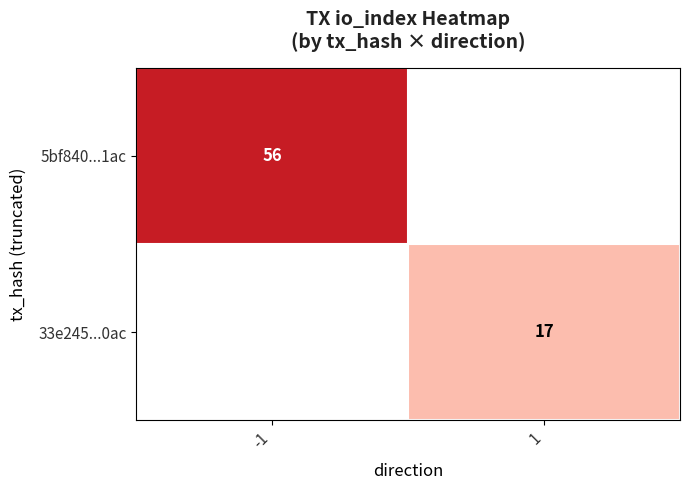

Is the value of 5bf840...1ac at -1 greater than the value of 33e245...0ac at 1?

Yes